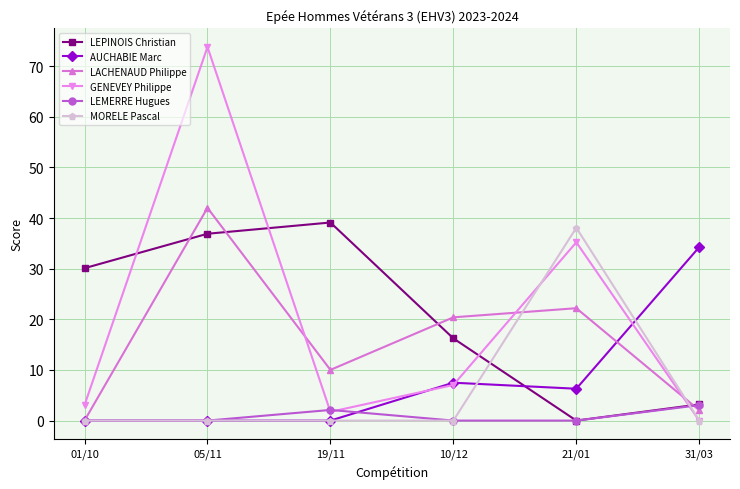

At which label is LEPINOIS Christian closest to 19?

10/12